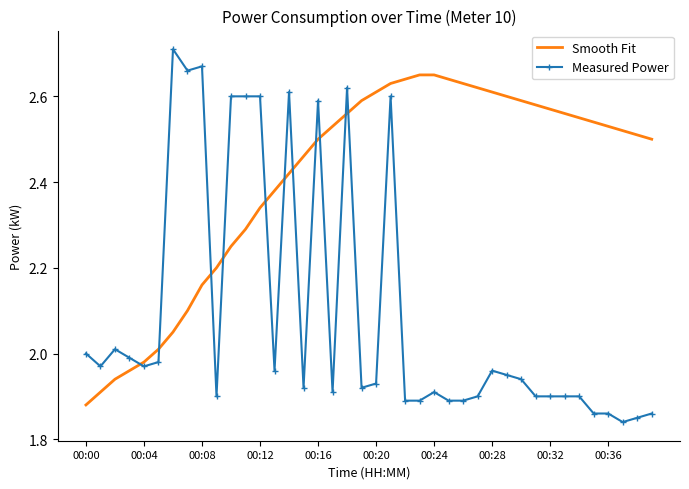

Rank the series by their maximum value, from lowest to highest.

Smooth Fit, Measured Power